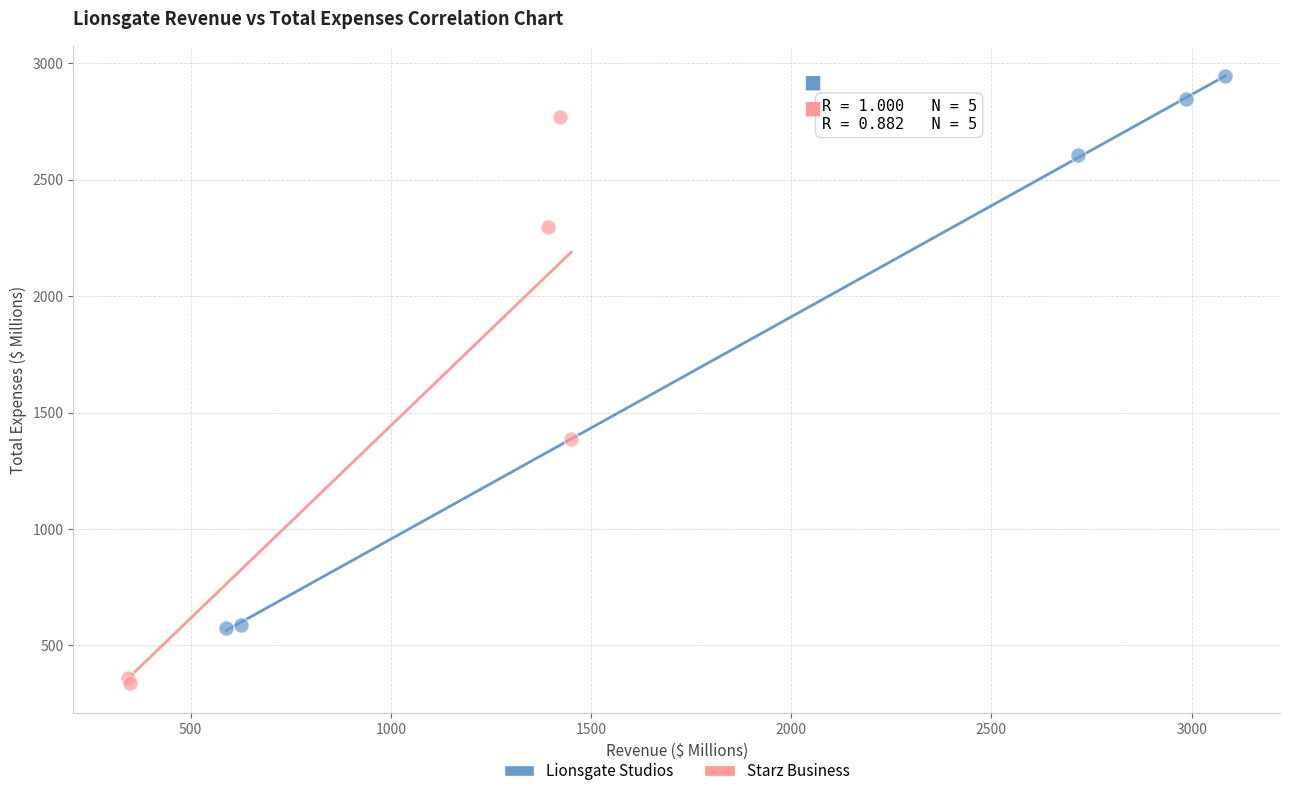

Which series has the widest spread of Y values?

Starz Business